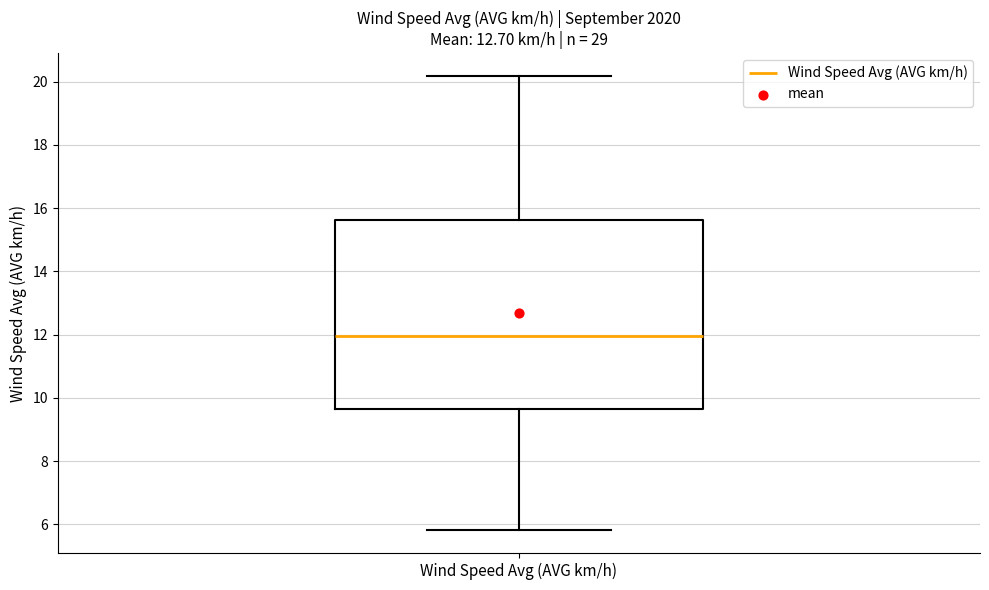

Read this box plot against the y-axis: the position of the median line, the range covered by the box, and the ends of both whiskers. The values are not printed on the chart, so give them approximately, as read against the axis.

median 12.0, box 9.6 to 15.6, whiskers 5.8 to 20.2